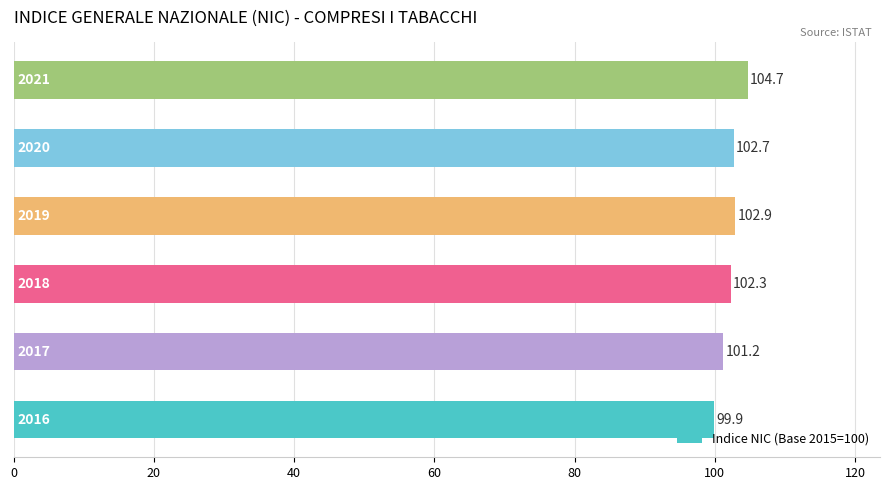

What is the sum of all values?

613.7